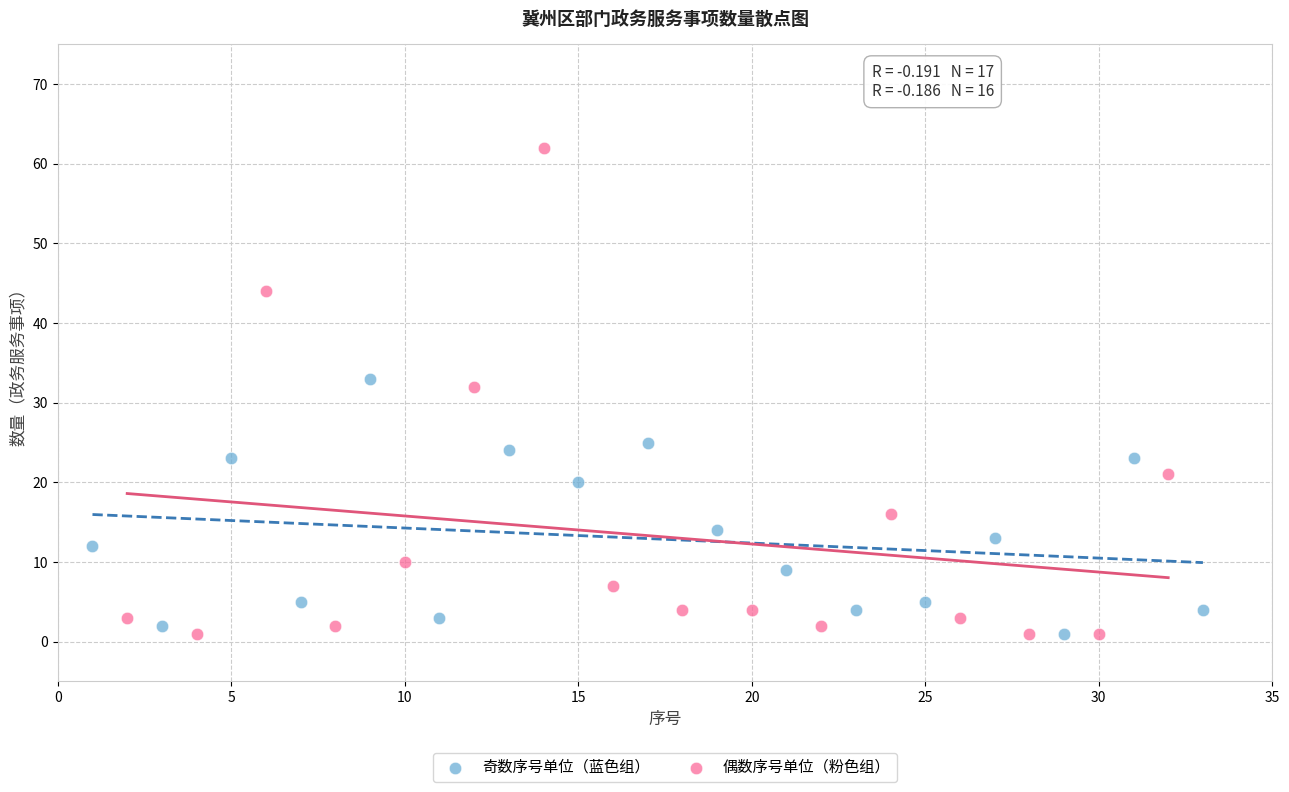

Which series has the widest spread of Y values?

偶数序号单位（粉色组）